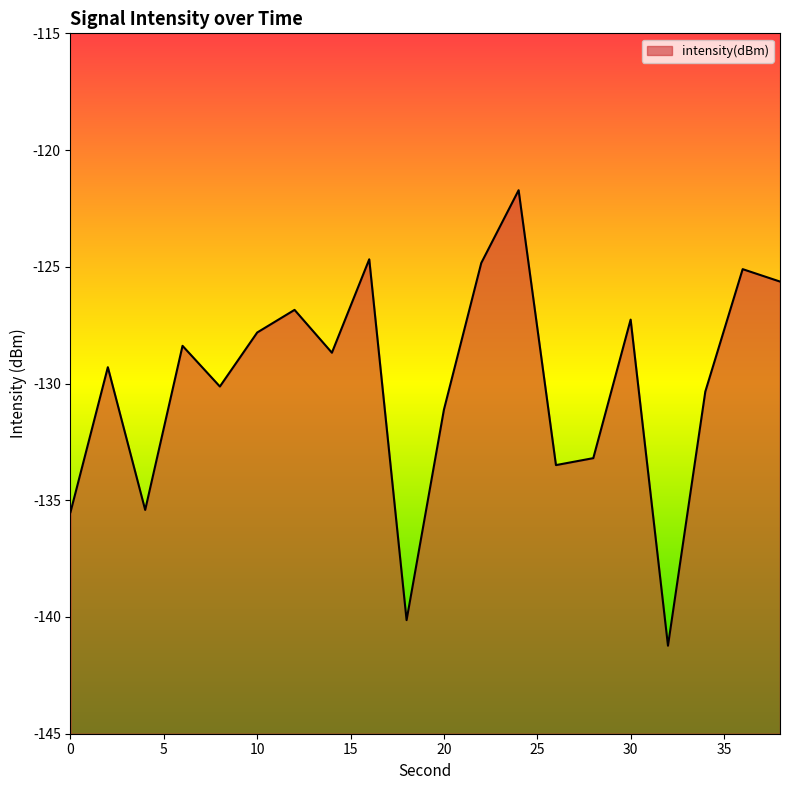

Rank the categories by value from lowest to highest.

32, 18, 0, 4, 26, 28, 20, 34, 8, 2, 14, 6, 10, 30, 12, 38, 36, 22, 16, 24